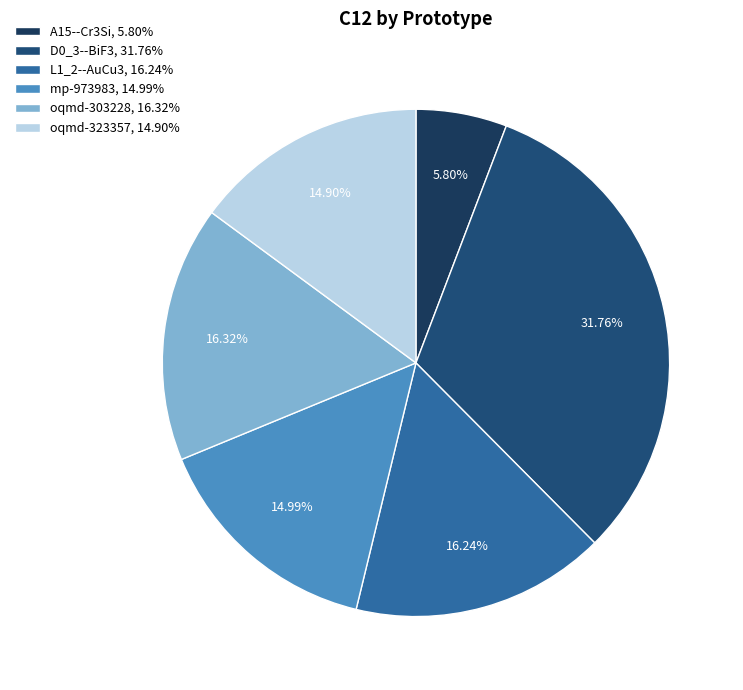

What is the largest slice in the pie chart?

D0_3--BiF3